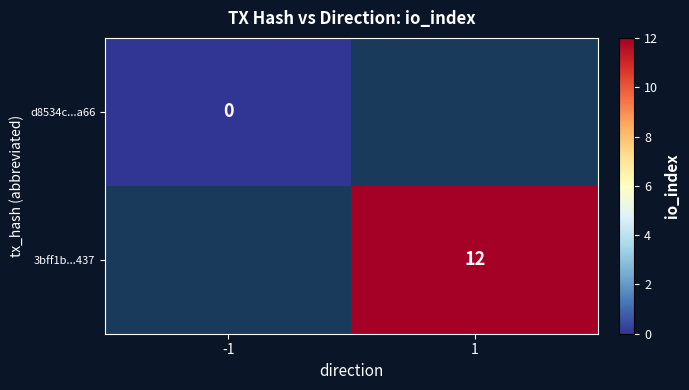

Is it true that 3bff1b...437 equals 12 at 1?

True